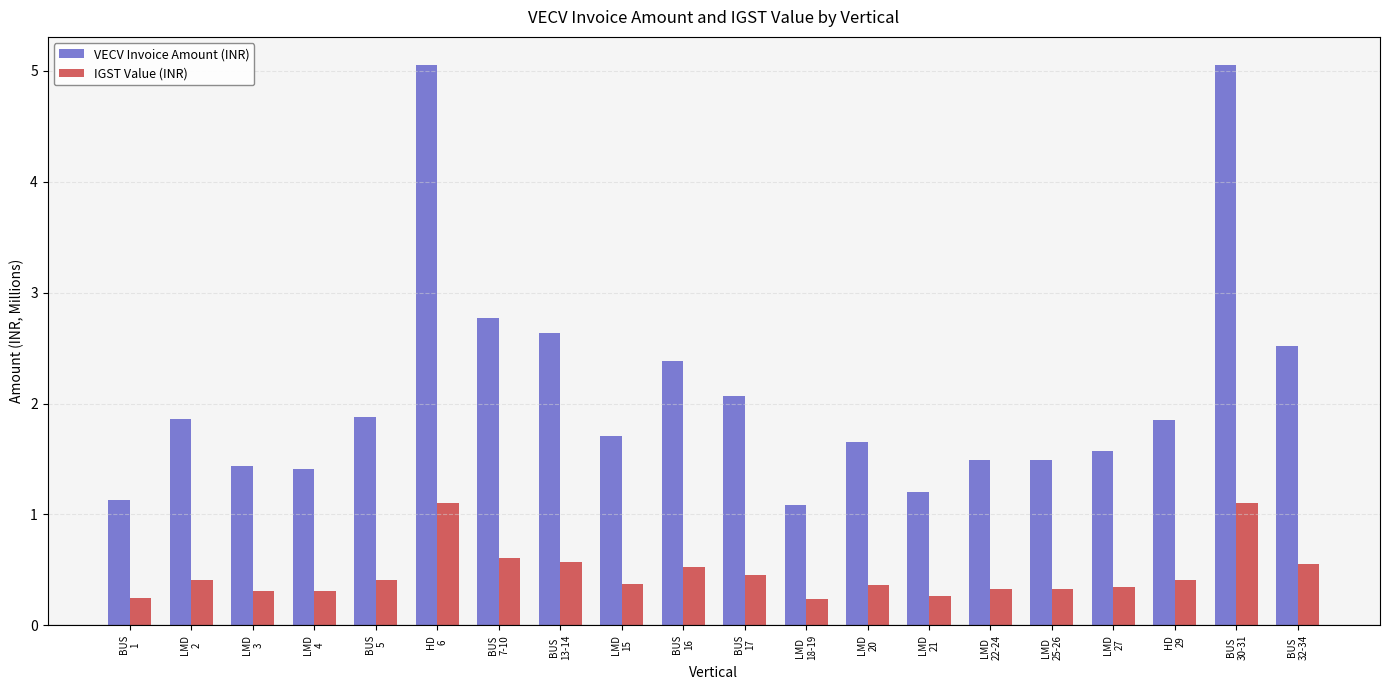

What is the label of the 9th bar from the left?

LMD
15